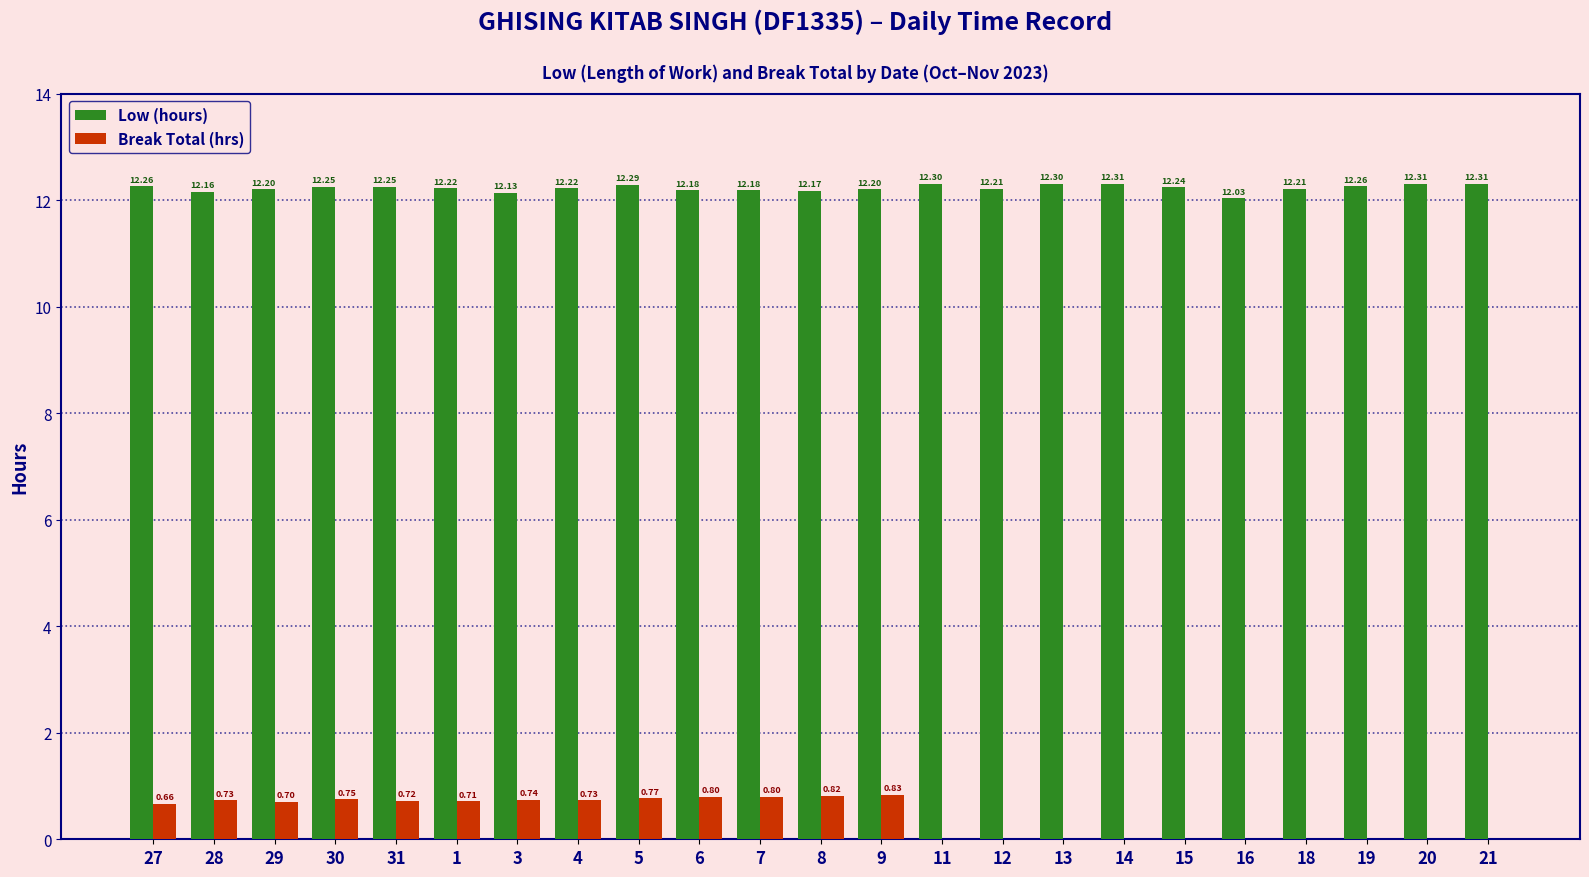

What is the total value across all series at 4?

13.0